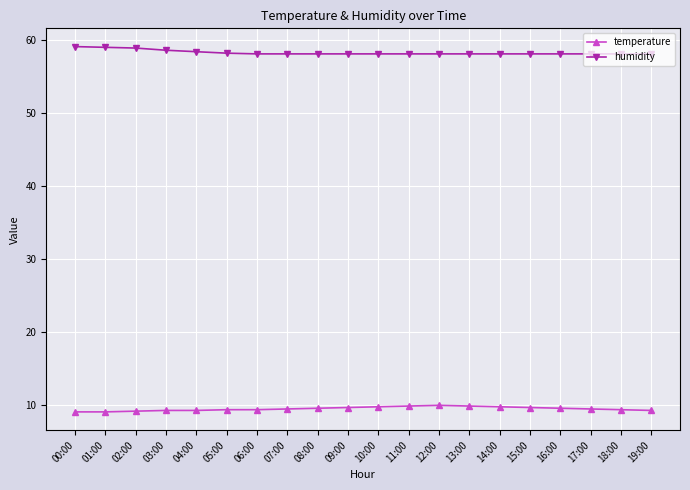

Is it true that humidity equals 58.1 at 18:00?

True